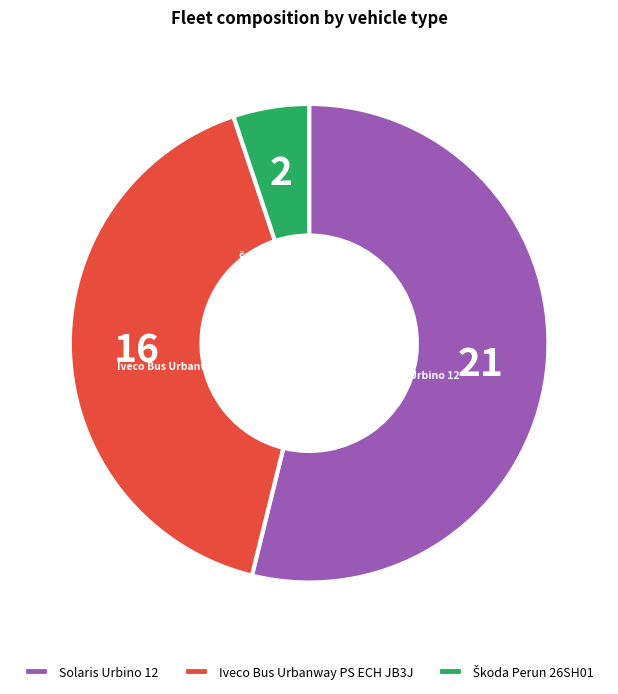

Between Solaris Urbino 12 and Iveco Bus Urbanway PS ECH JB3J, which is larger?

Solaris Urbino 12